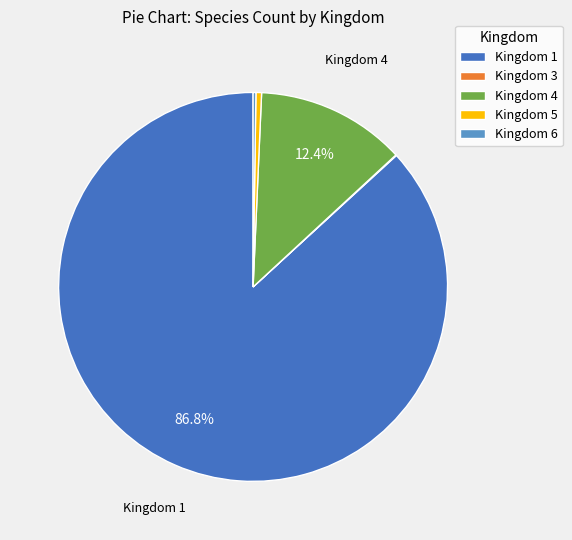

What is the total percentage of Kingdom 4 and Kingdom 1?

99.2%